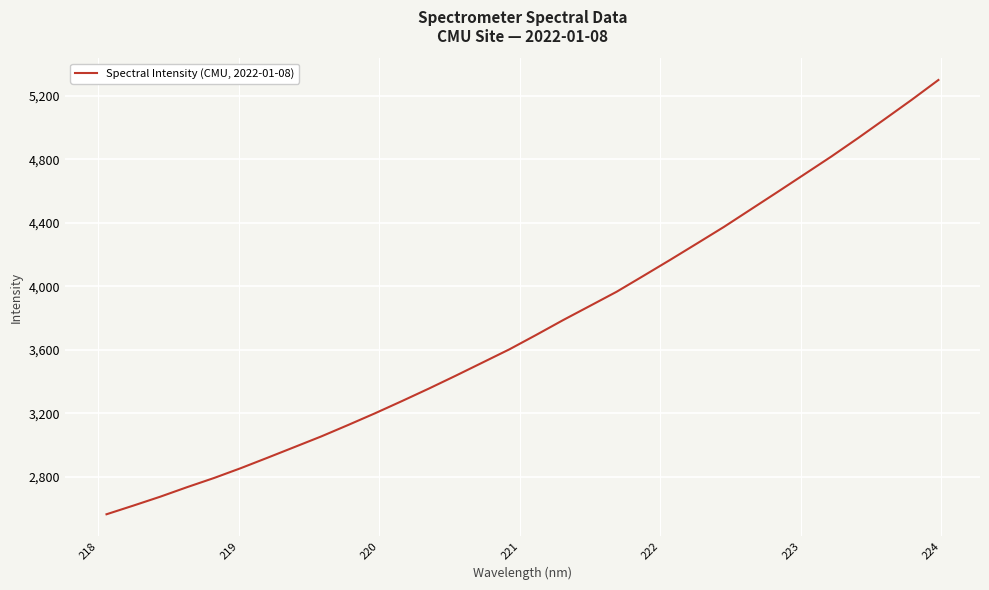

What is the minimum value shown in the chart?

2565.1